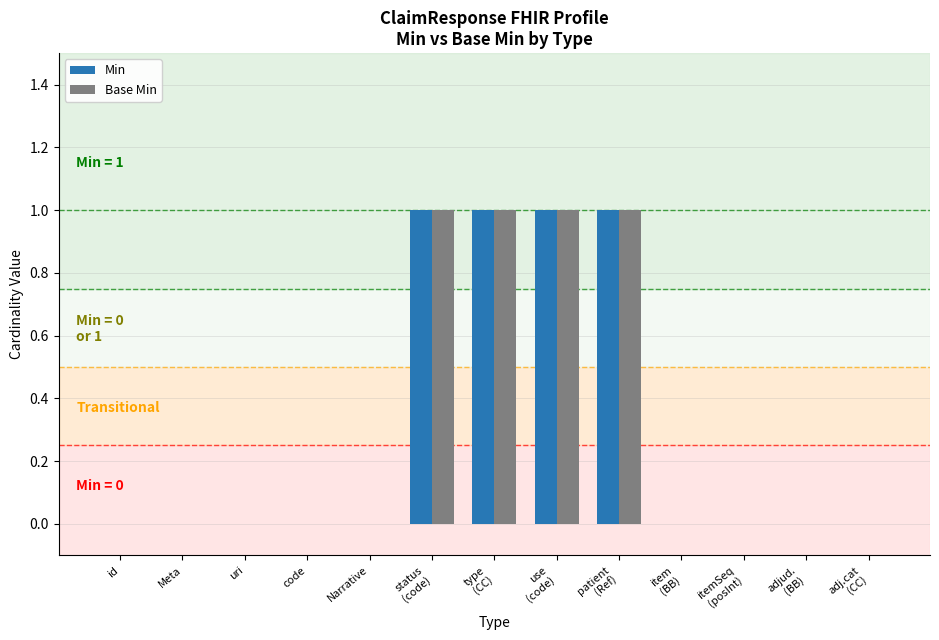

The Base Min series shows 0 at uri. True or false?

True